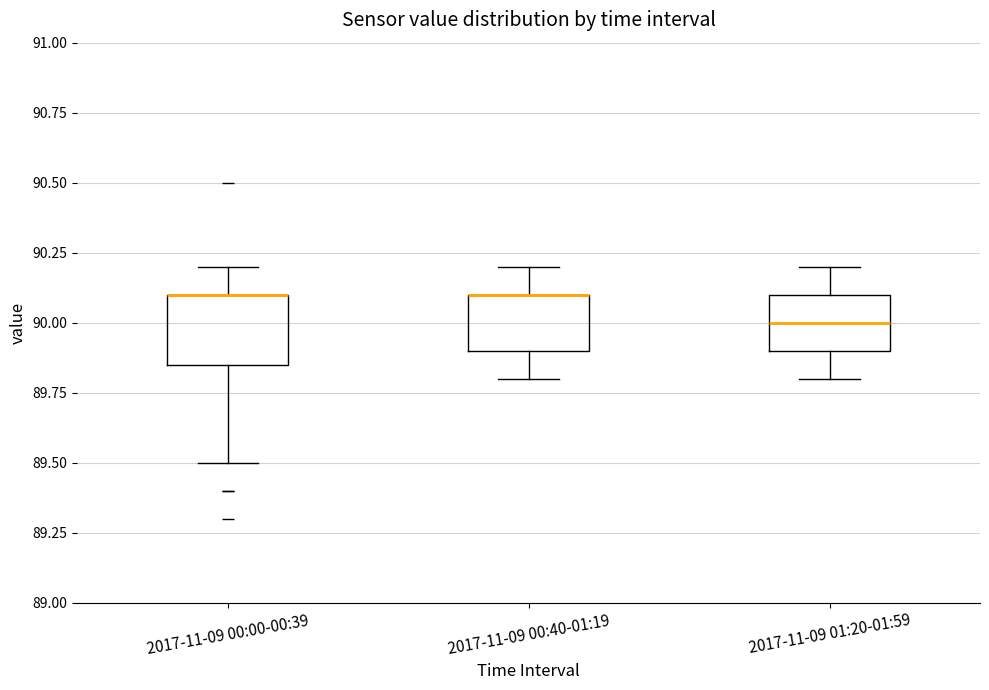

Reading left to right, transcribe this box plot: for each box, give where its median line is, the range the box spans, and where its two whiskers end, as read against the y-axis. The values are not printed on the chart, so give them approximately, as read against the axis.

2017-11-09 00:00-00:39: median 90.10 (drawn on the box's upper edge), box 89.85 to 90.10, whiskers 89.50 to 90.20
2017-11-09 00:40-01:19: median 90.10 (drawn on the box's upper edge), box 89.90 to 90.10, whiskers 89.80 to 90.20
2017-11-09 01:20-01:59: median 90.00, box 89.90 to 90.10, whiskers 89.80 to 90.20